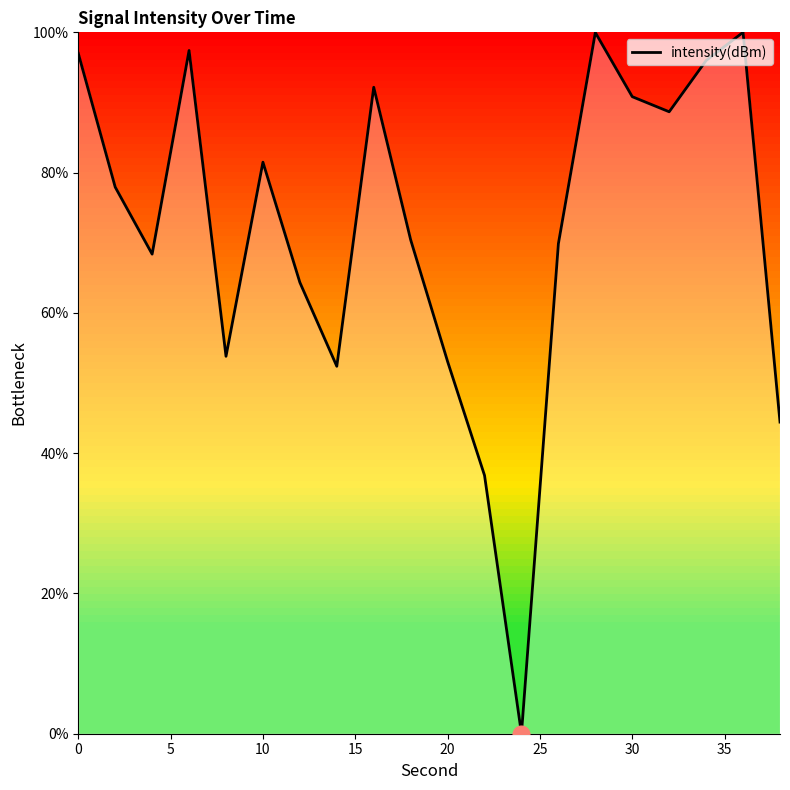

What is the greatest value displayed?

100.0